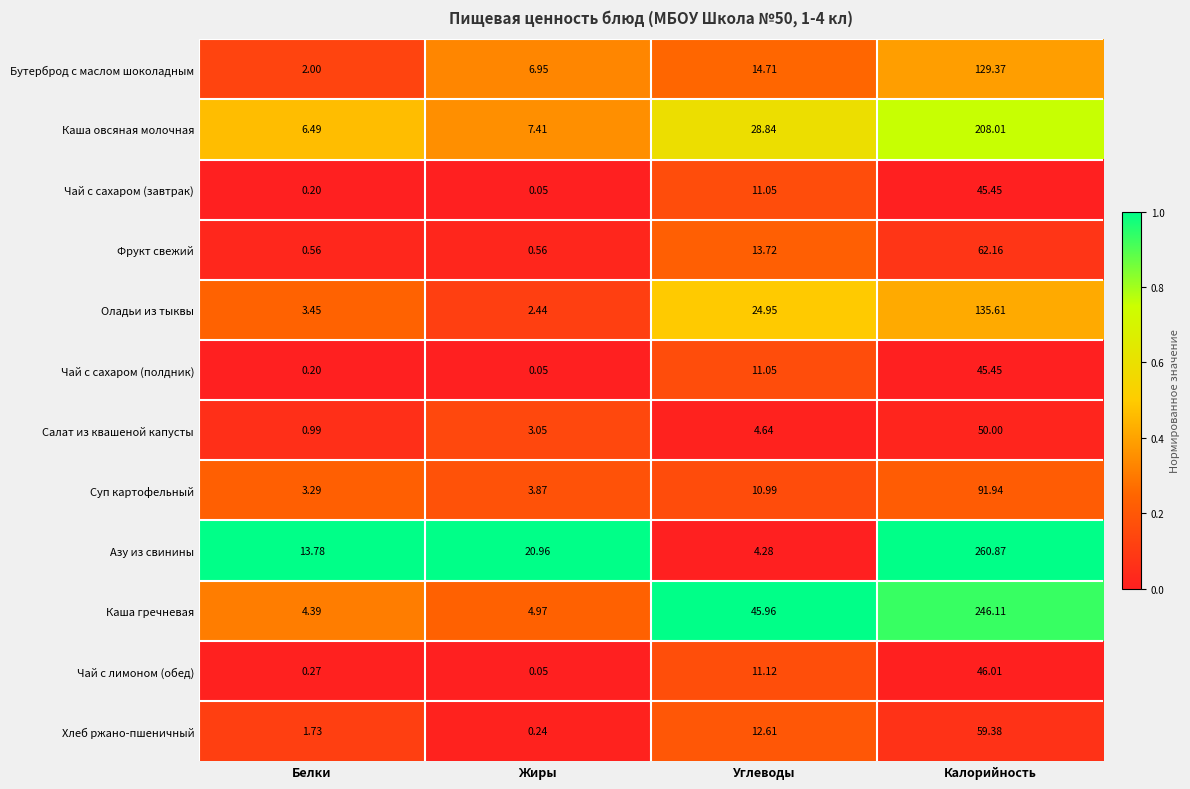

At which label does Каша овсяная молочная reach its peak?

Калорийность